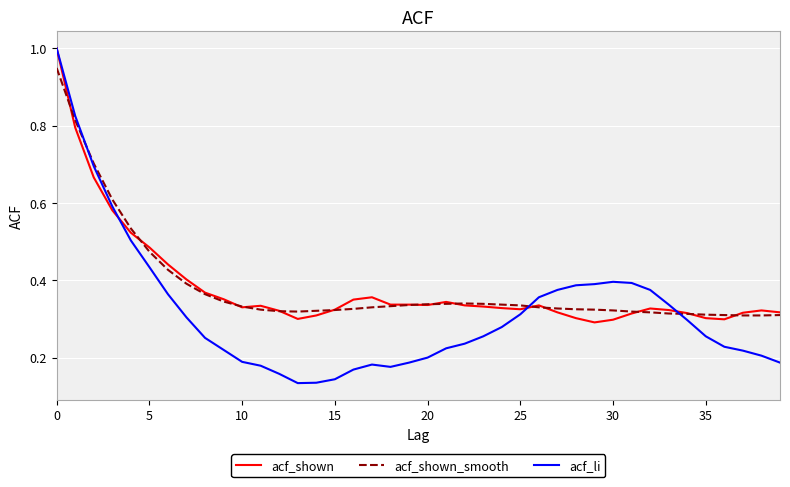

Which series has the largest range (max minus min)?

acf_li